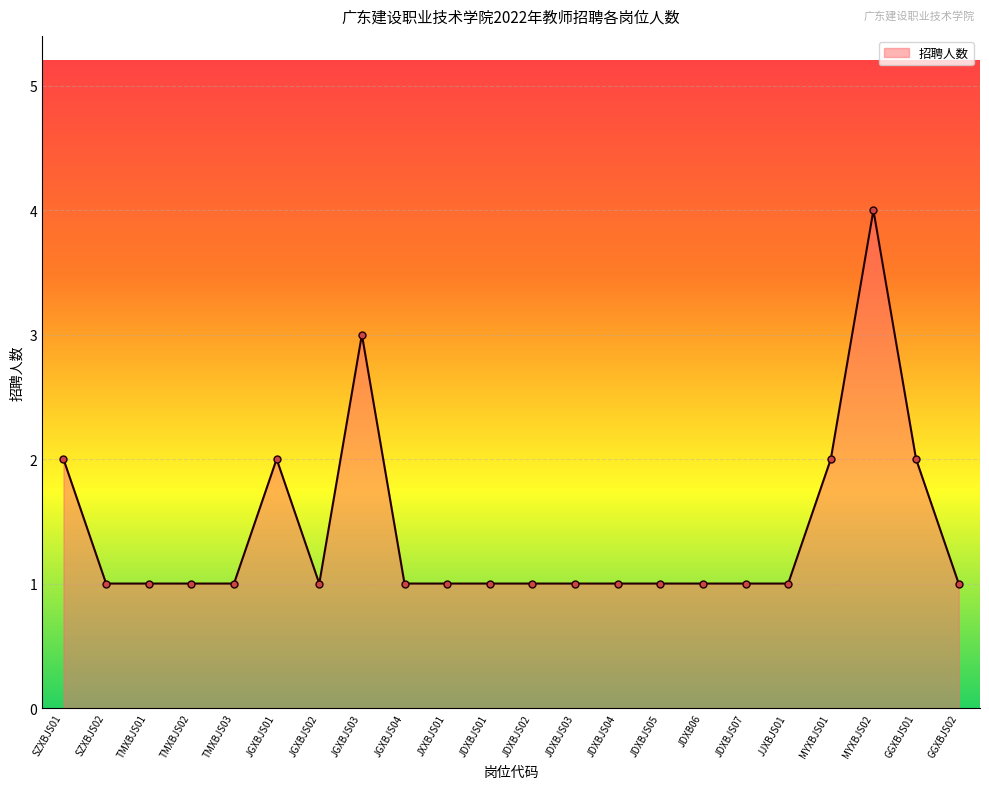

Reading left to right, transcribe all the data shown in this chart.

2	1	1	1	1	2	1	3	1	1	1	1	1	1	1	1	1	1	2	4	2	1